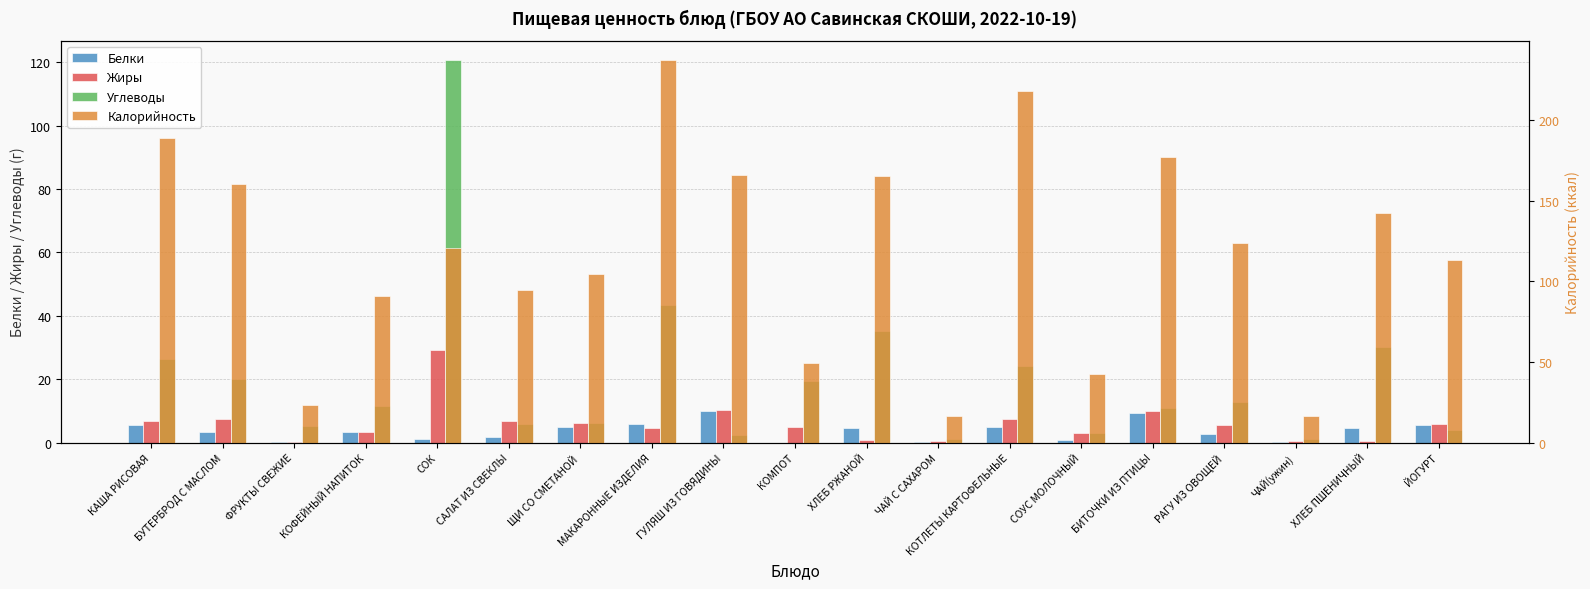

How many bars are there in each group?

4